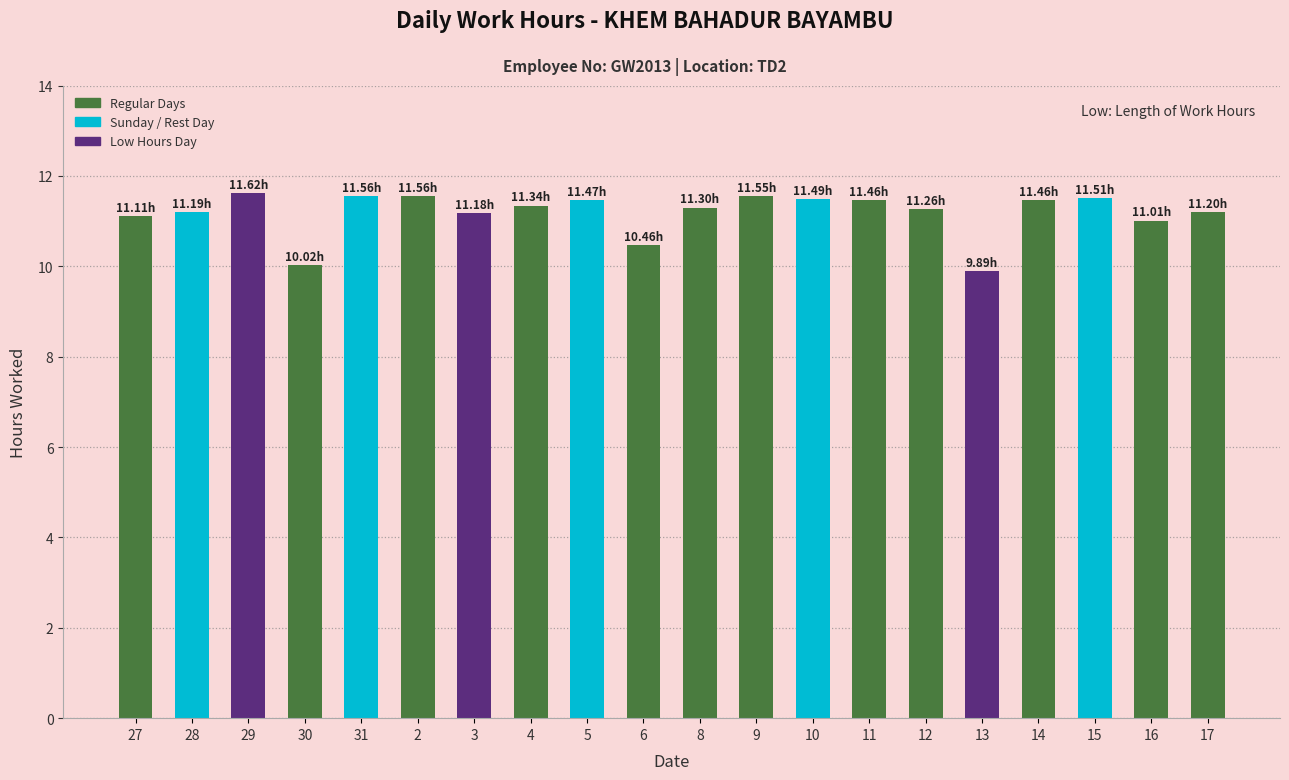

Approximately how many times larger is the value at 27 compared to 15?

1.0